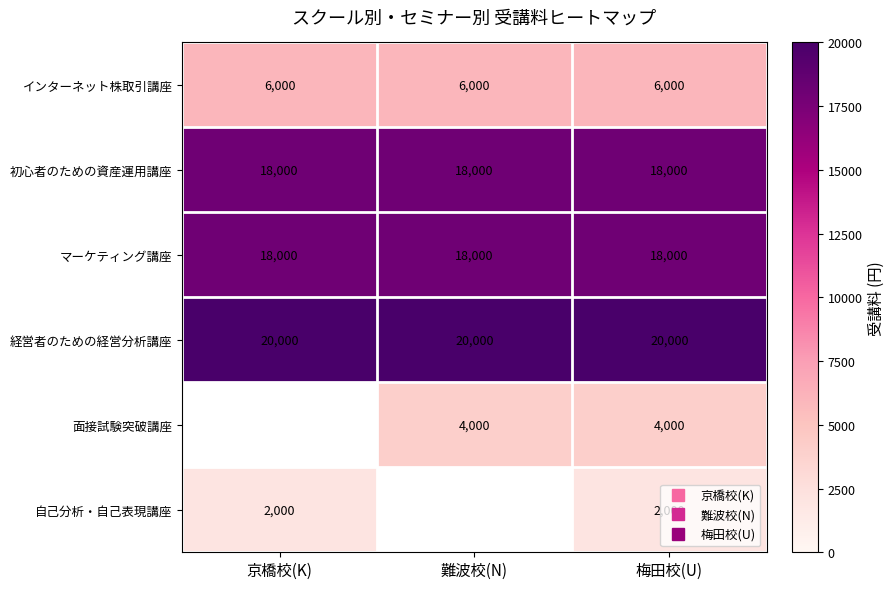

Which series has the largest range (max minus min)?

インターネット株取引講座